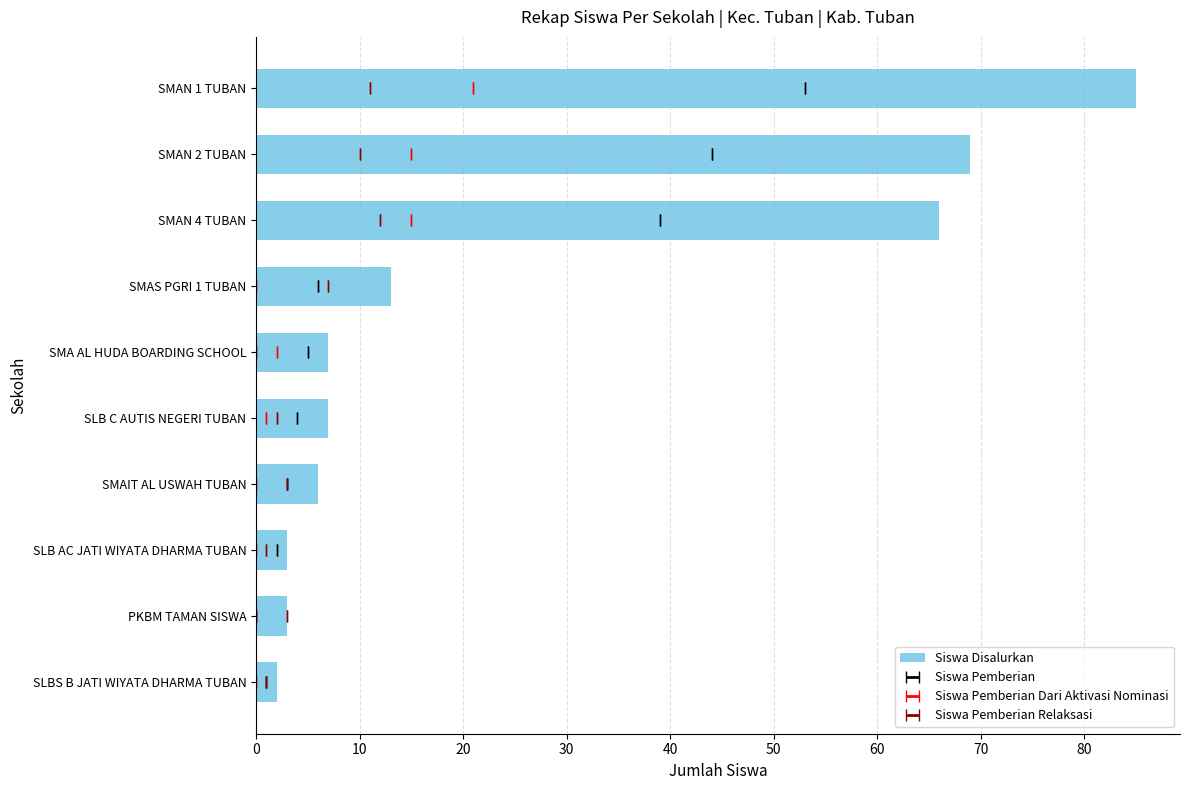

How many bars are there in total?

10